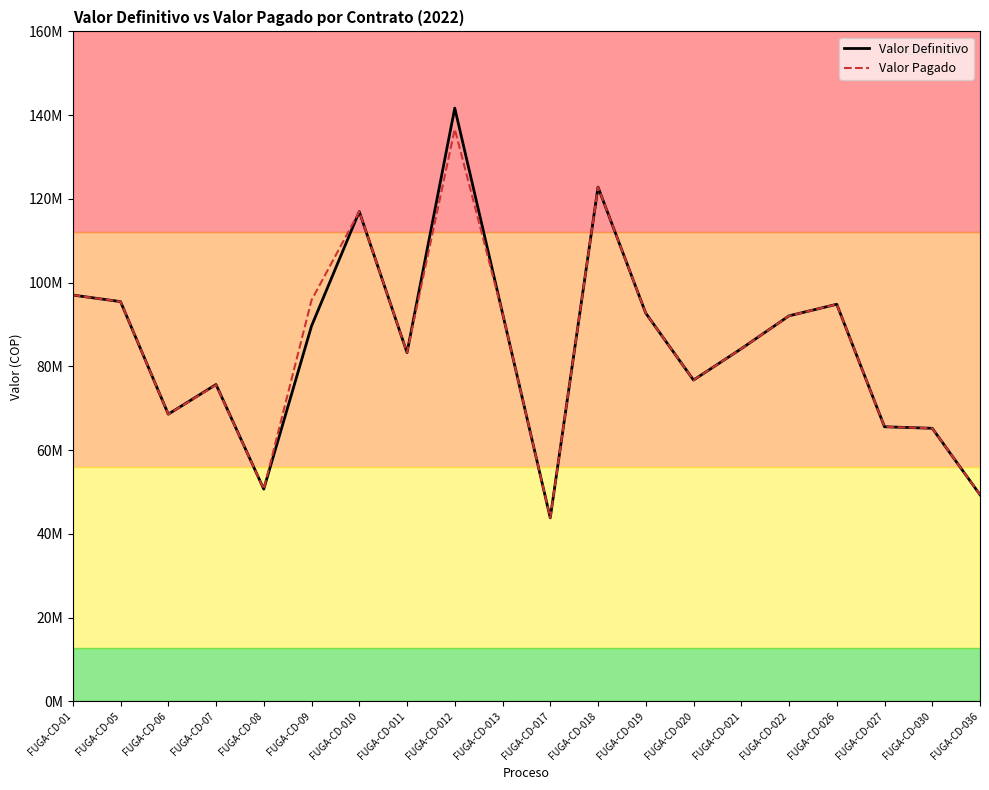

Does the chart have visible grid lines?

No